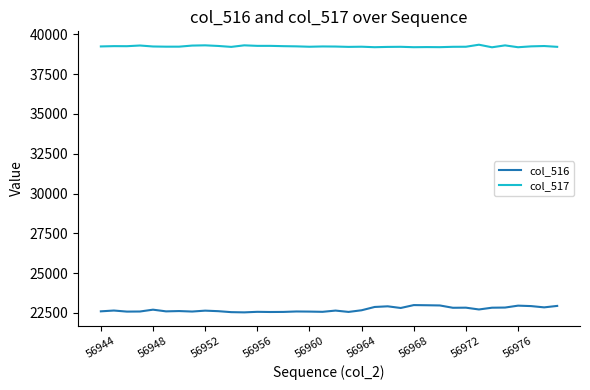

What is the minimum value shown in the chart?

22537